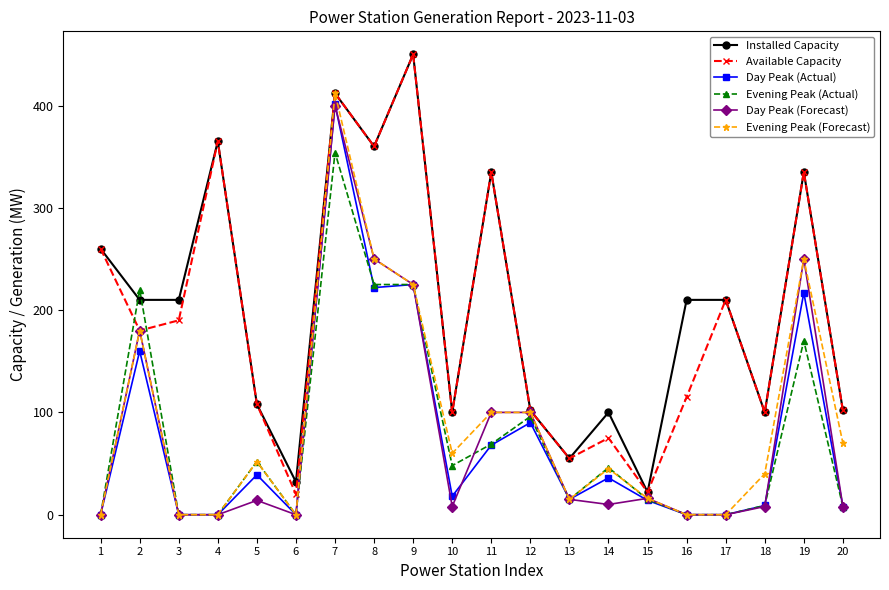

What is the total value across all series at 10?

334